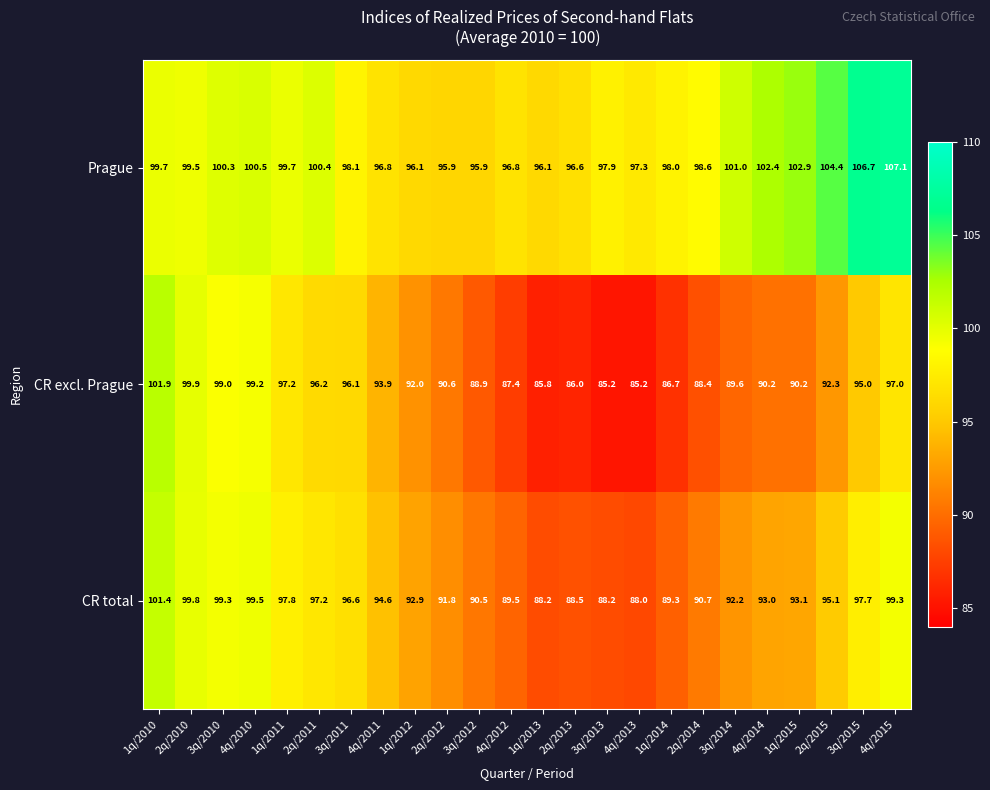

At how many categories does at least one series exceed 88?

24